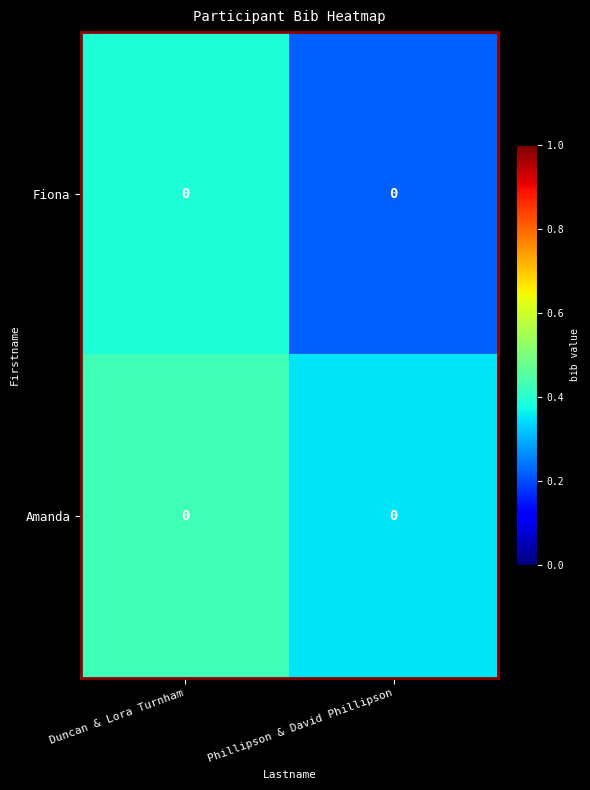

At which category is the sum across all series the highest?

Duncan & Lora Turnham